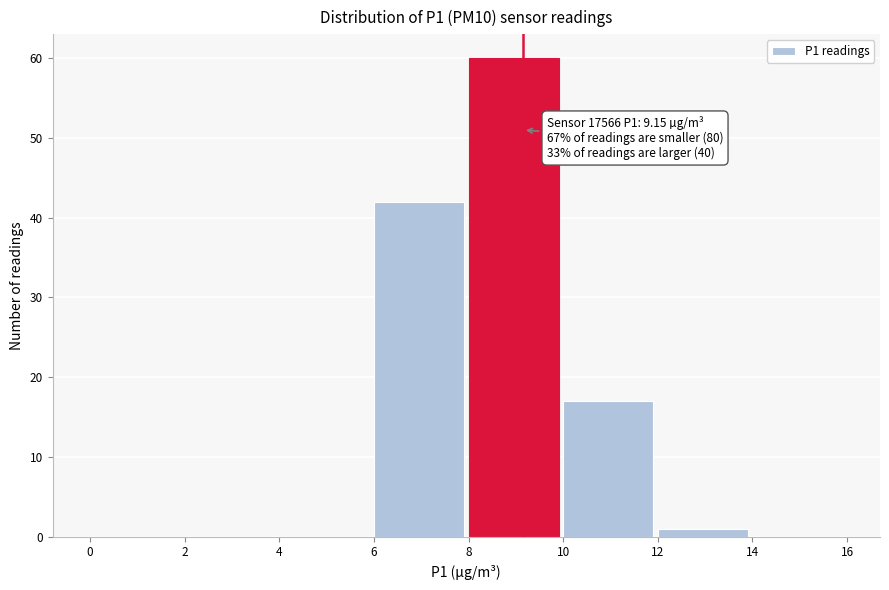

Which range on the x-axis has the tallest bar?

8 to 10